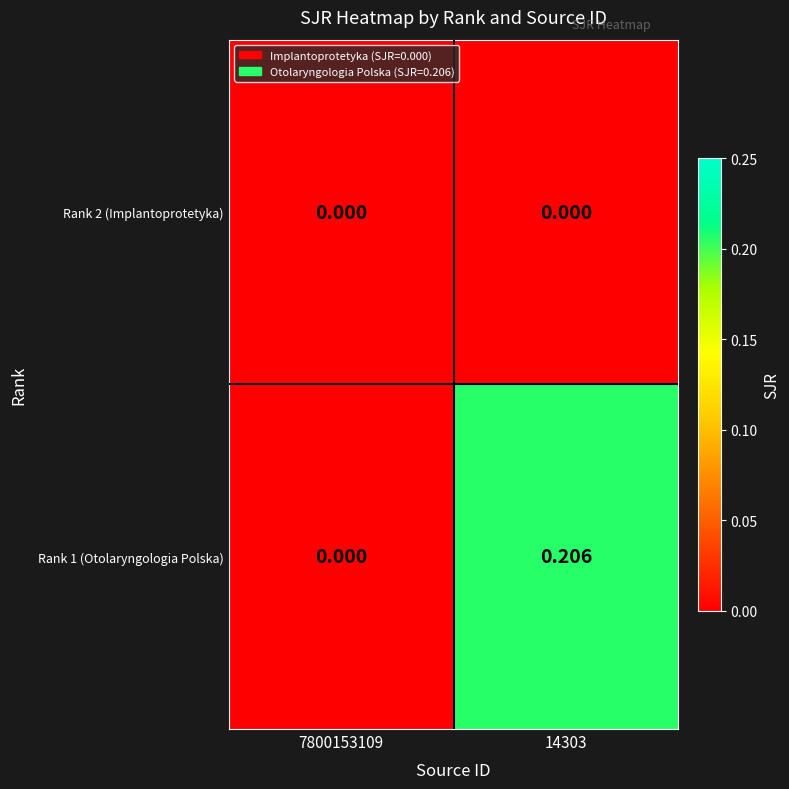

Which series has the widest spread of values?

Rank 1 (Otolaryngologia Polska)